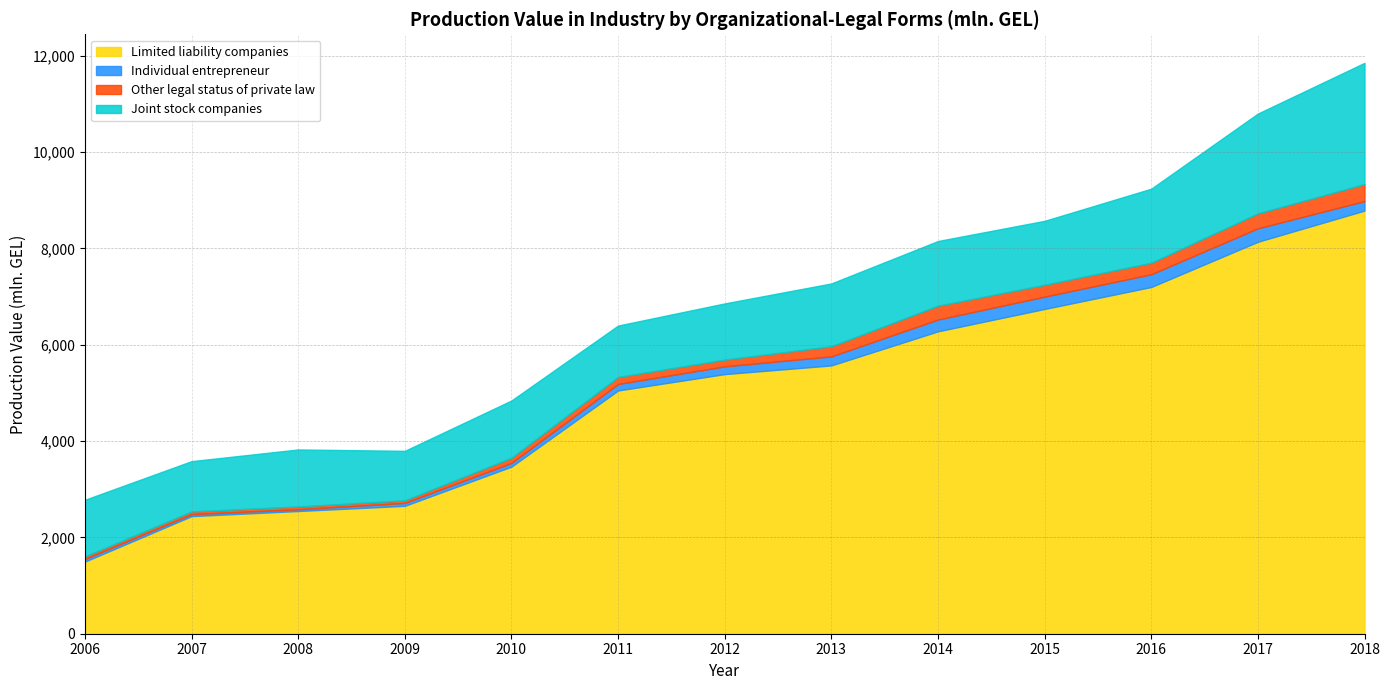

At which label is Joint stock companies closest to 1773?

2016